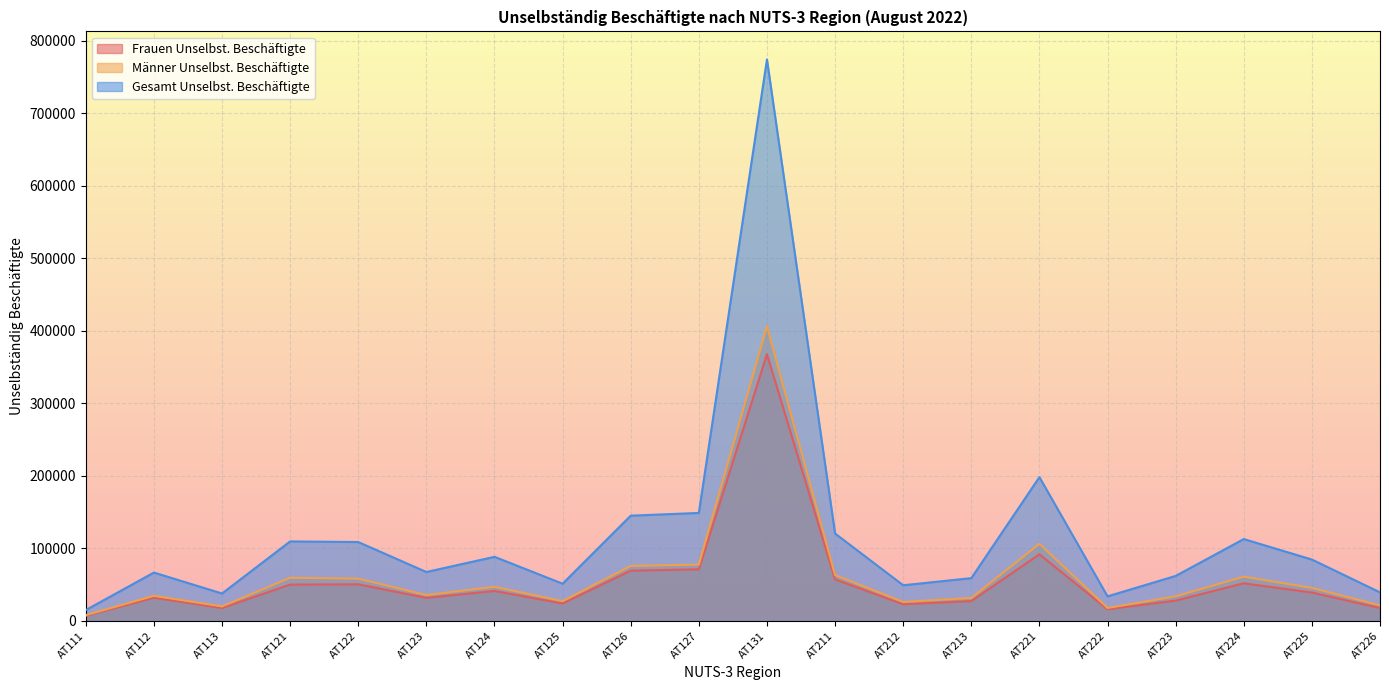

List the series in order of their peak value, highest first.

Gesamt Unselbst. Beschäftigte, Männer Unselbst. Beschäftigte, Frauen Unselbst. Beschäftigte